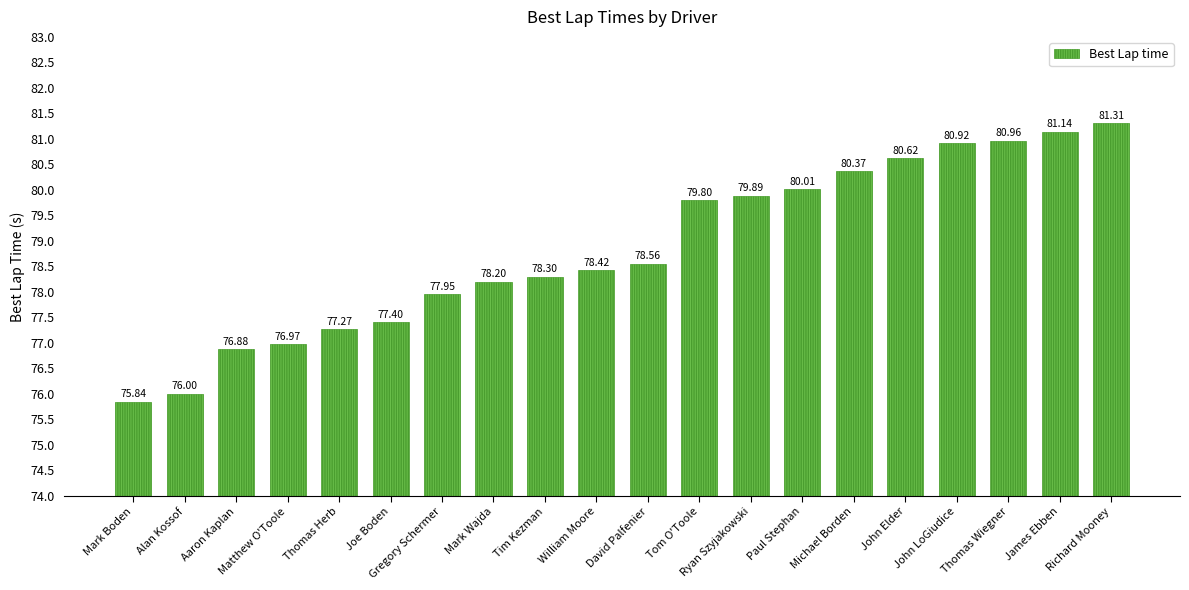

Read the value at Thomas Herb.

77.3